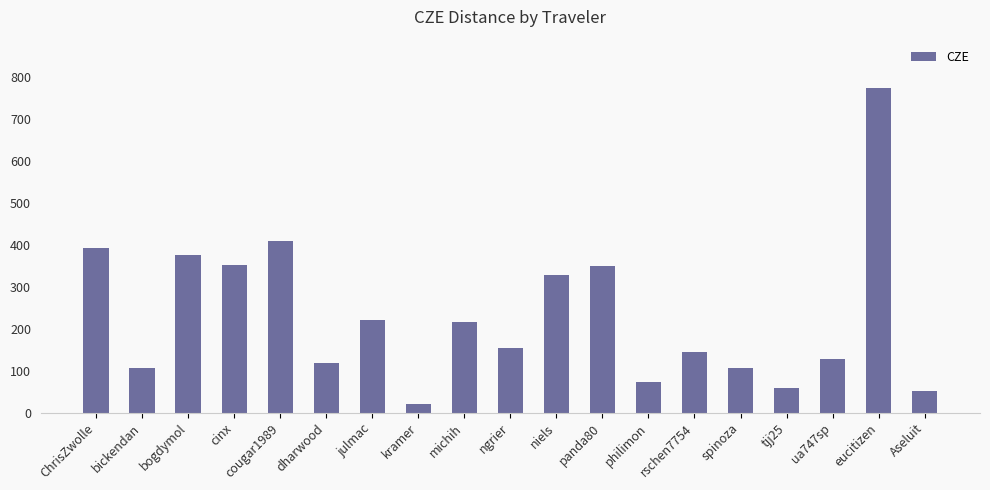

What is the sum of all values?

4372.3